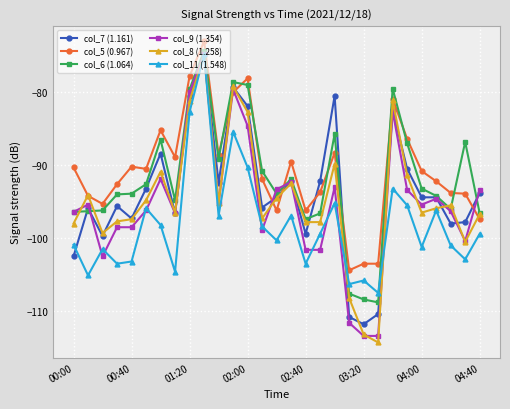

What is the average value of the col_11 (1.548) series?

-98.1